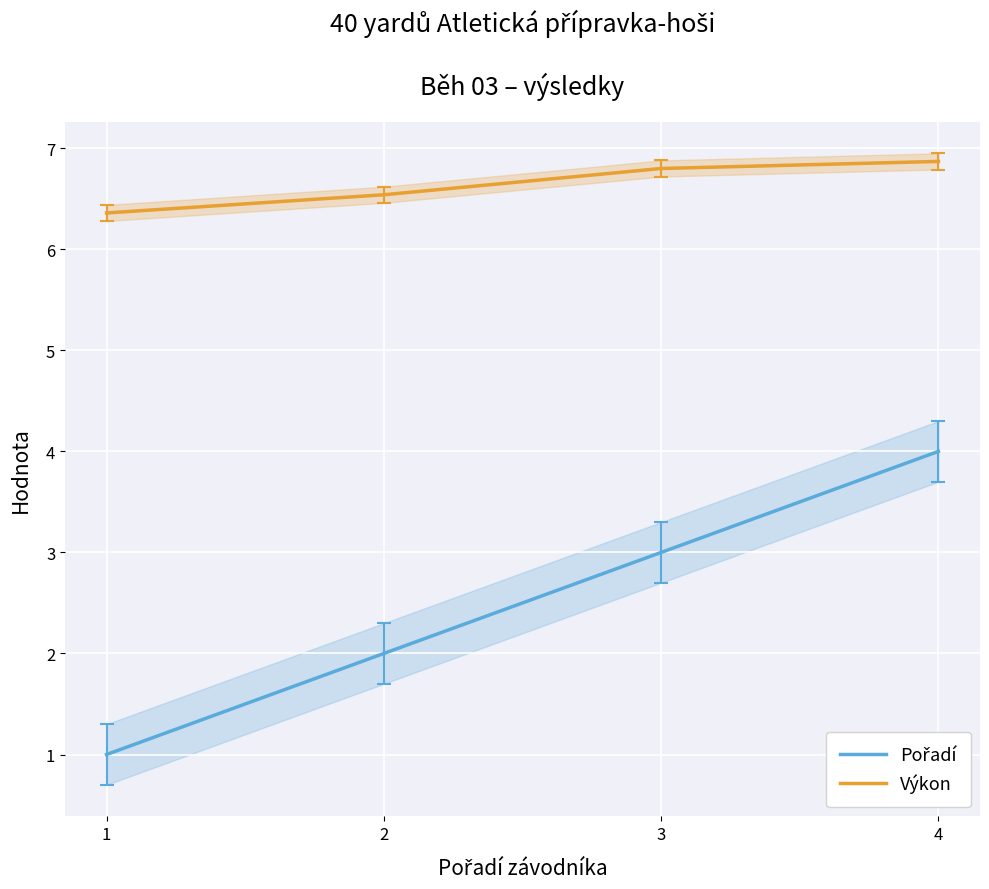

Reading left to right, extract all data points from this chart.

Pořadí: 1.0	2.0	3.0	4.0
Výkon: 6.4	6.5	6.8	6.9